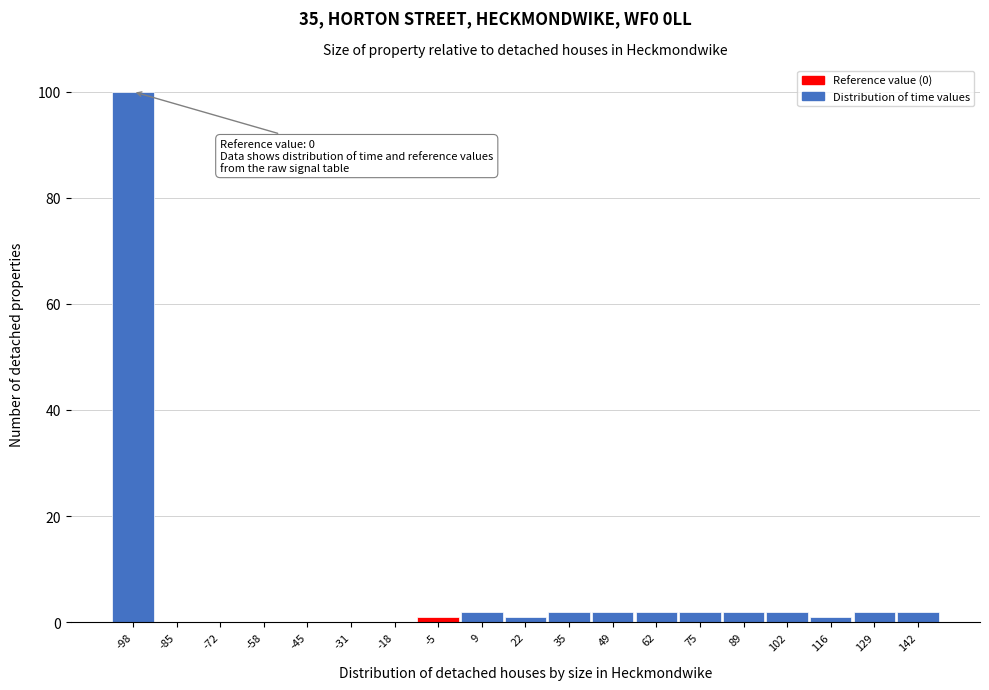

Which range on the x-axis has the tallest bar?

-104 to -92